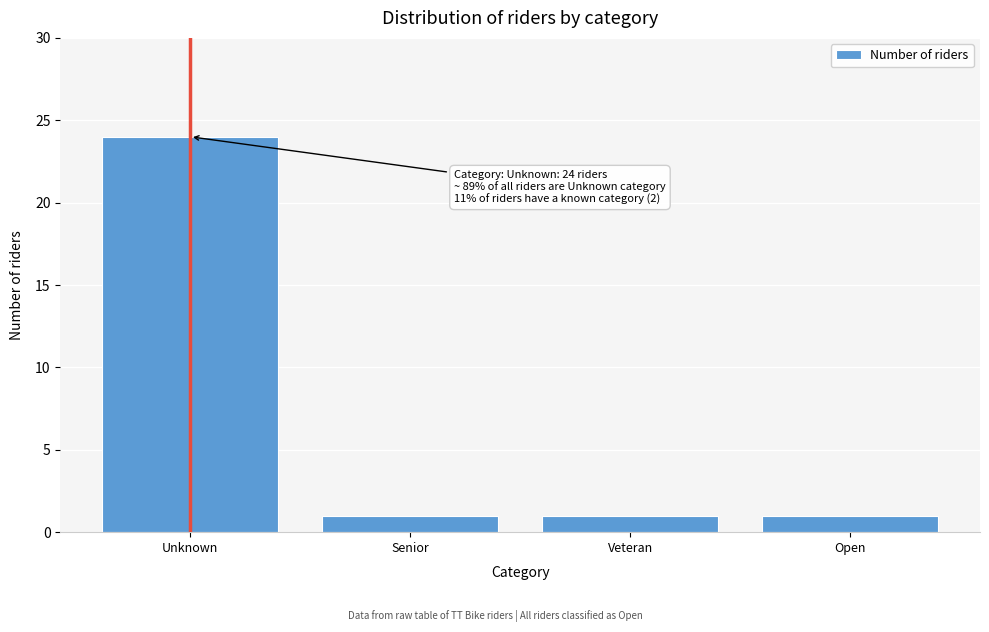

Reading left to right, what are all the values shown in this chart?

24	1	1	1